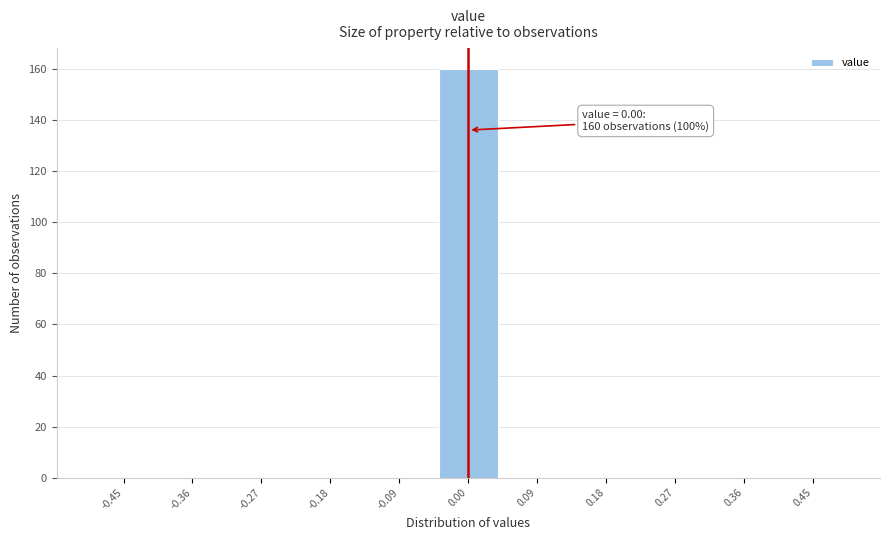

Which range on the x-axis has the tallest bar?

-0.05 to 0.05